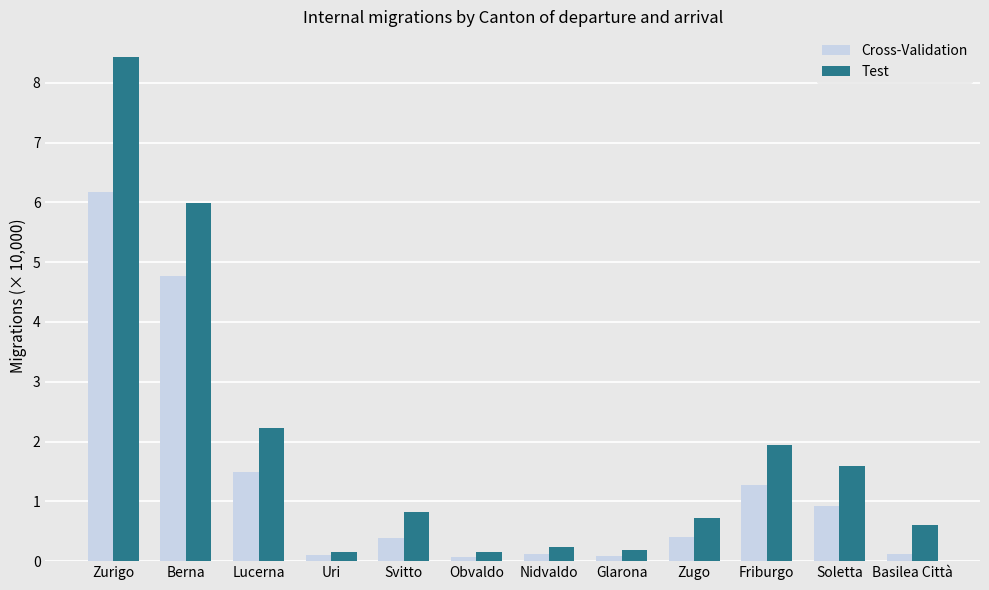

What are all the series names shown in the legend?

Cross-Validation, Test